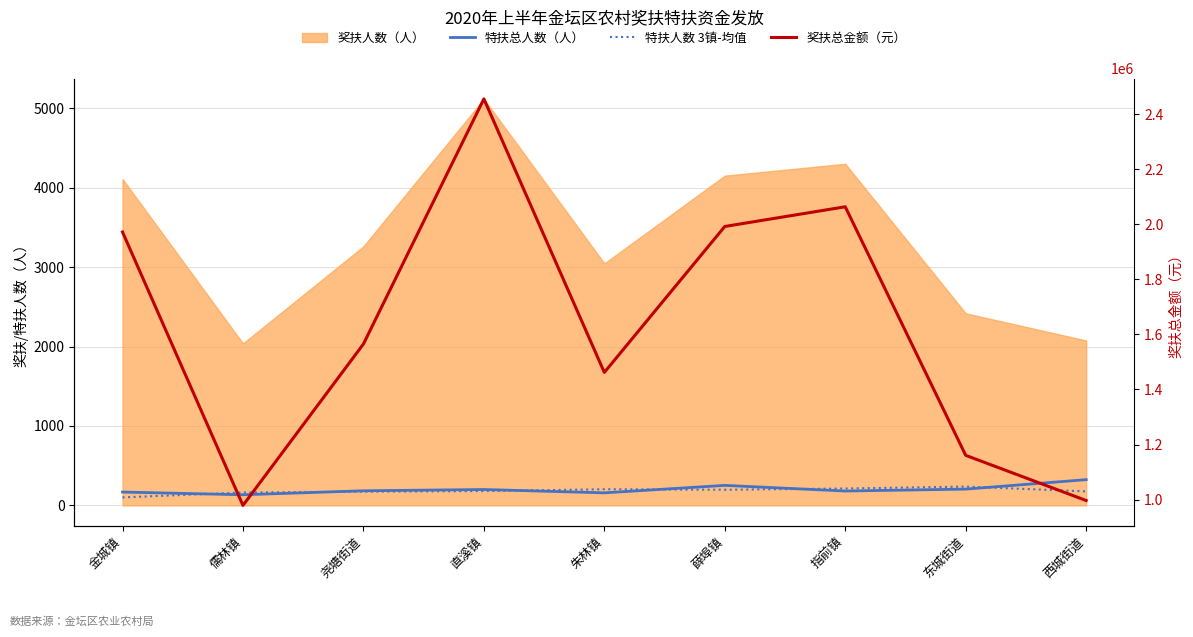

At how many categories does at least one series exceed 567272?

9